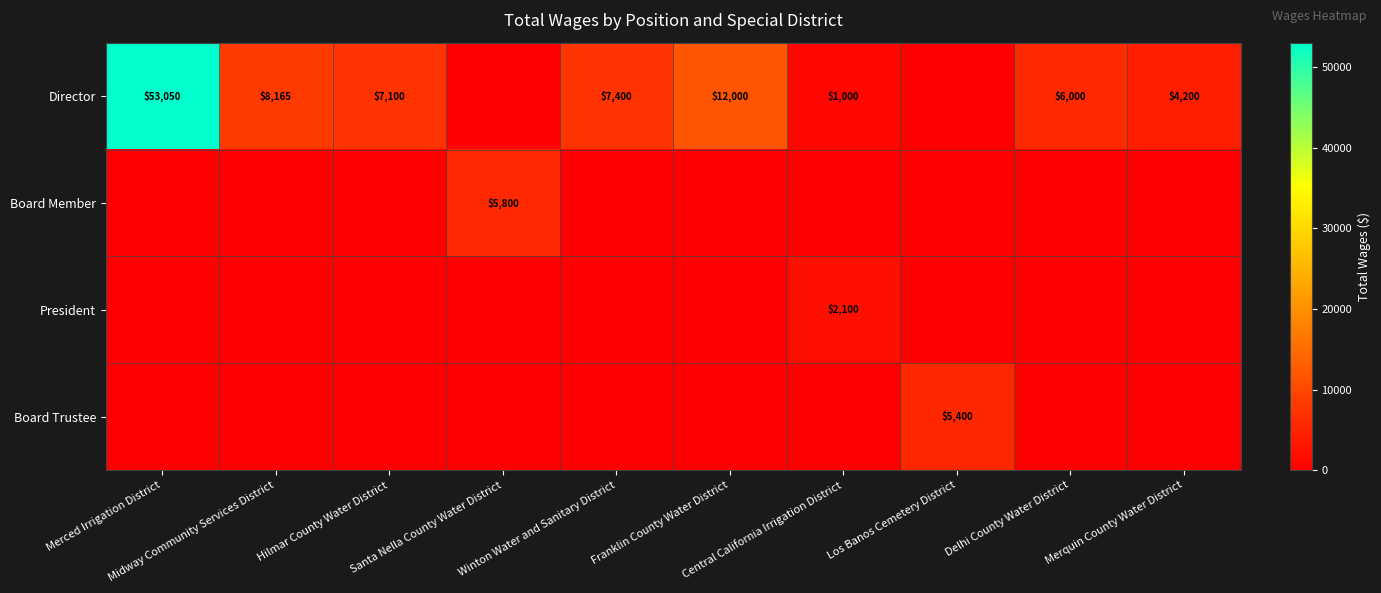

At how many categories does at least one series exceed 10199?

2